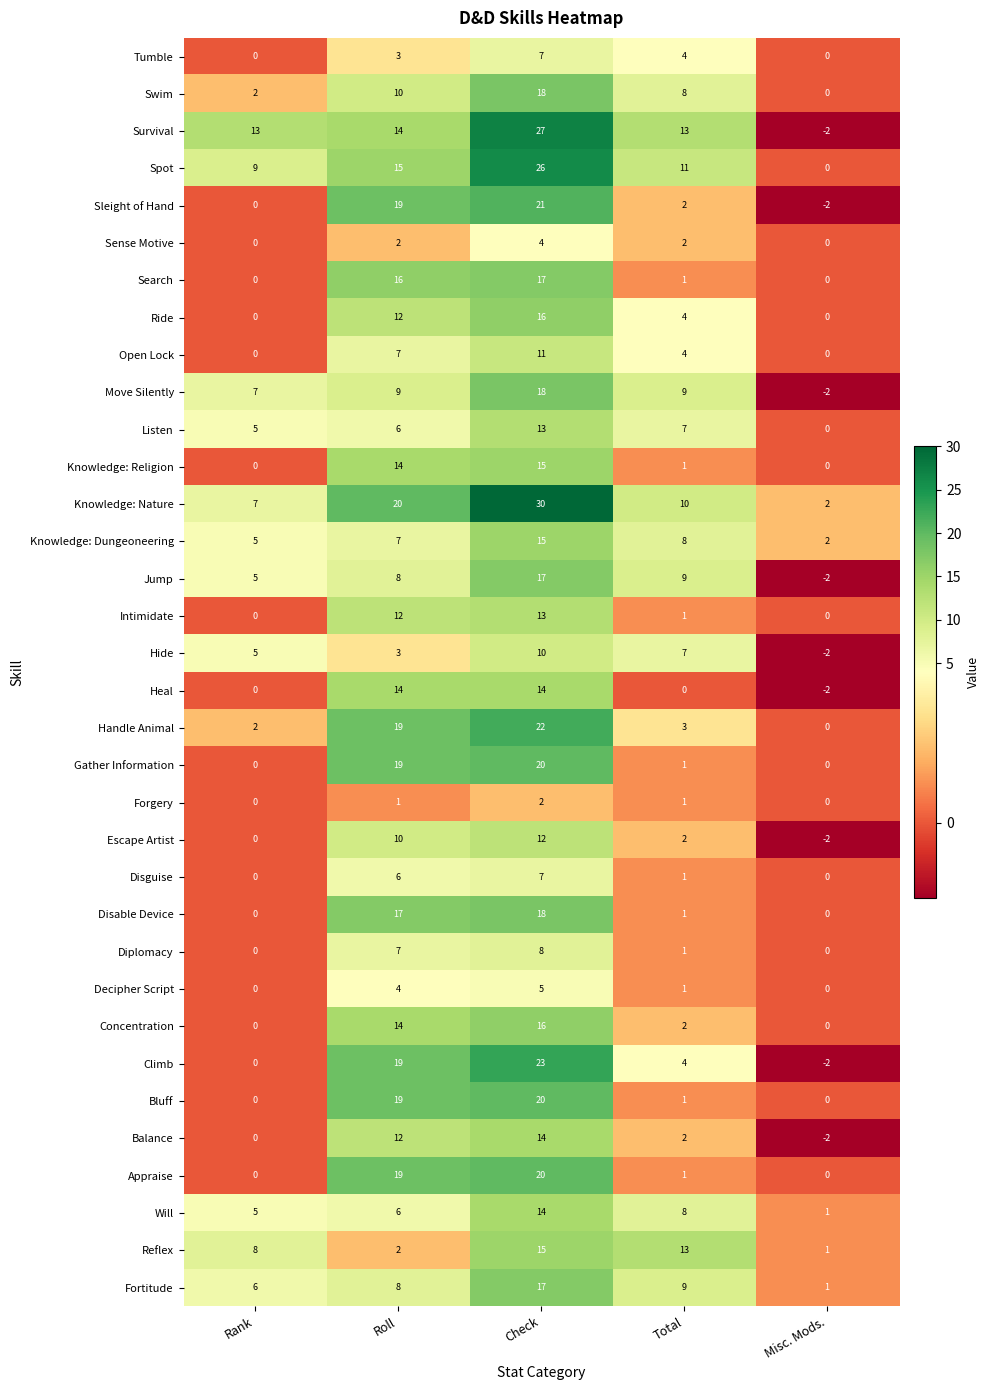

How many negative values does the Heal series have?

1